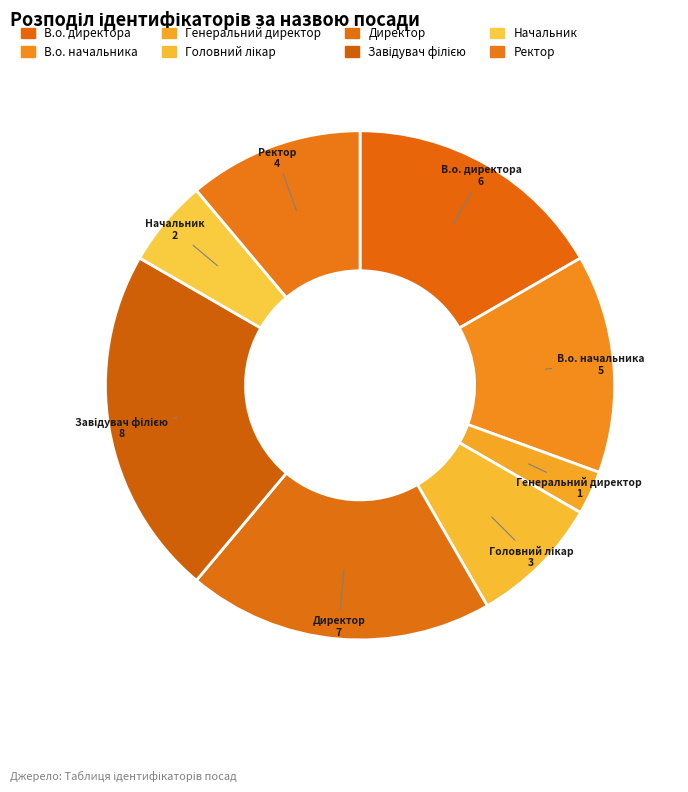

How many slices are in this pie chart?

8